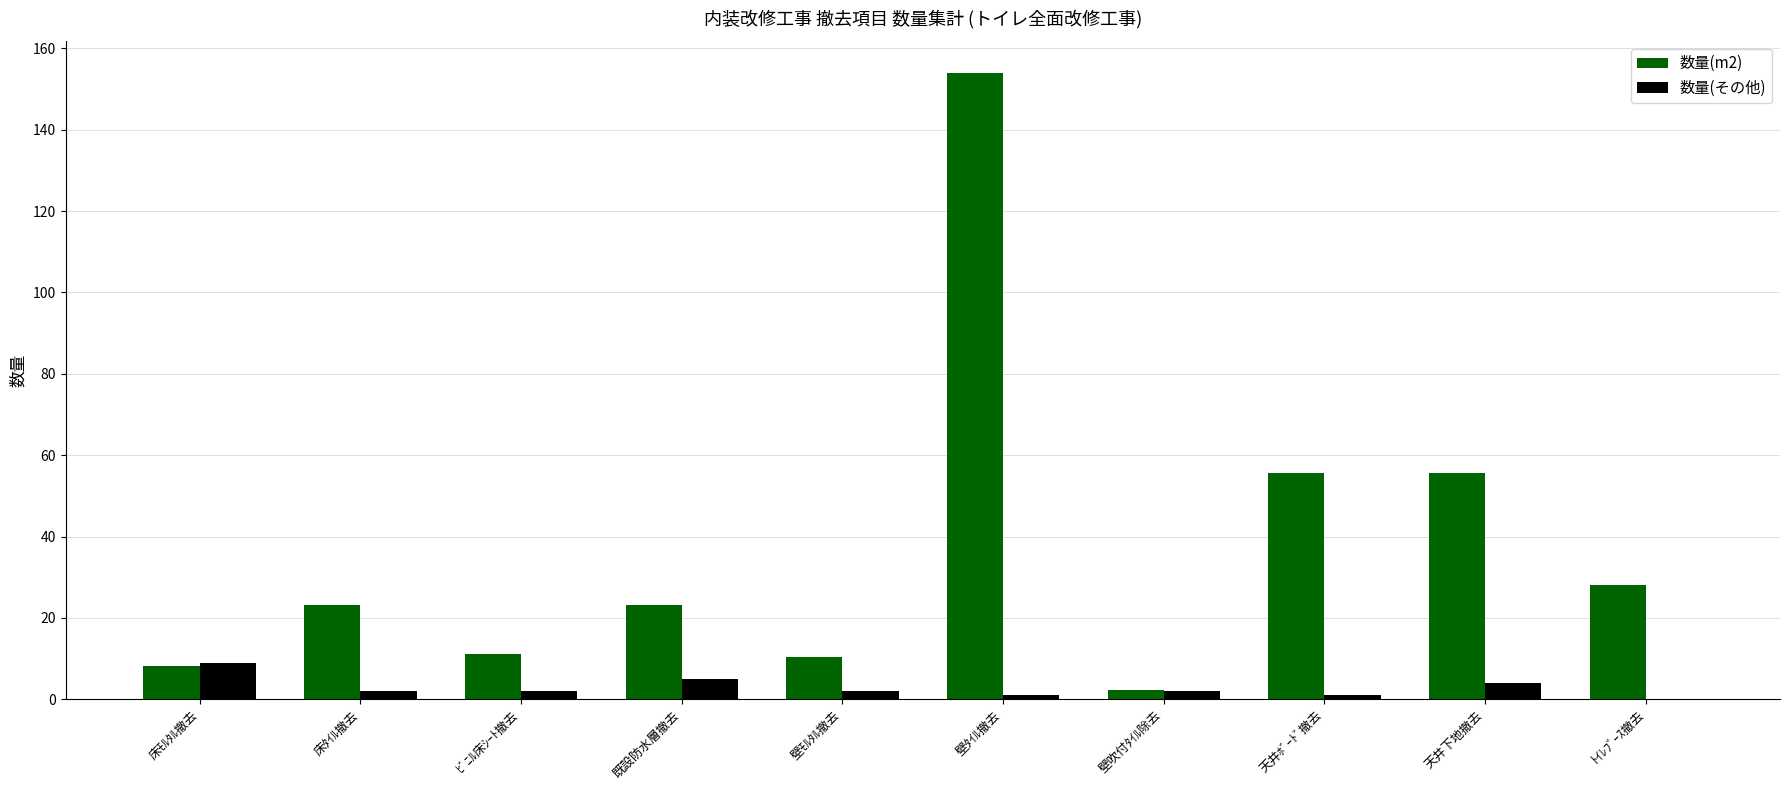

What is the highest value of the 数量(m2) series?

154.0